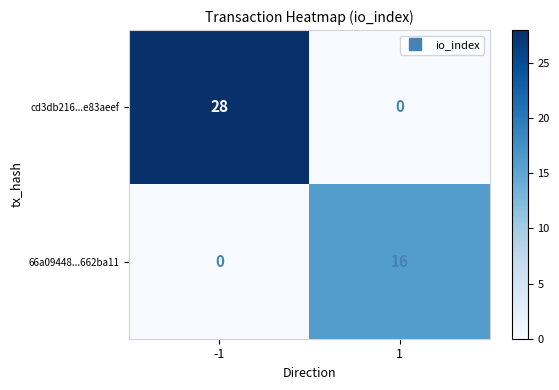

The value of cd3db216...e83aeef at -1 is 13. True or false?

False